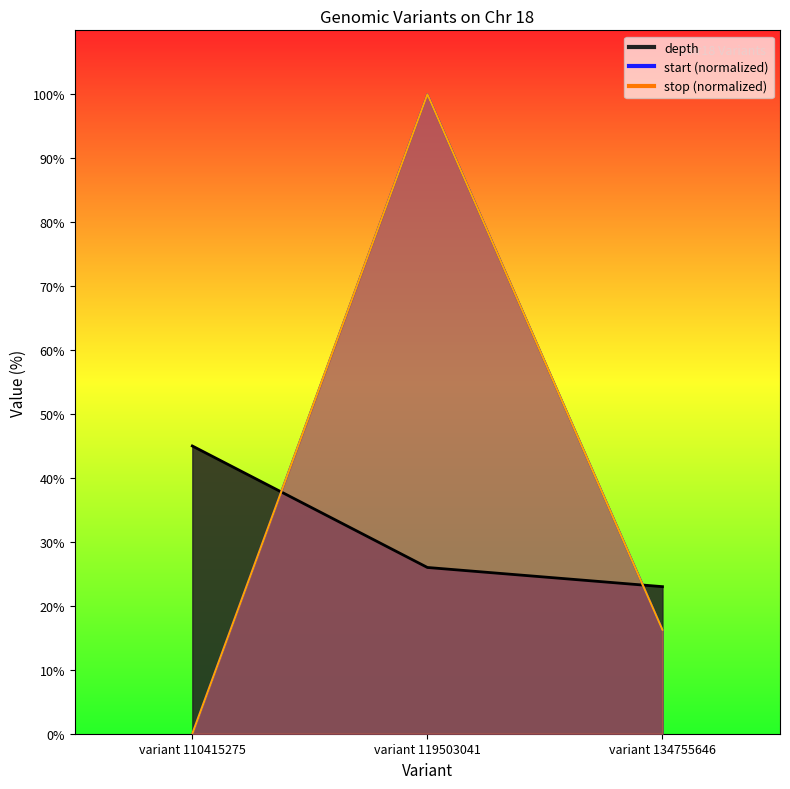

What is the minimum value for depth?

23.0